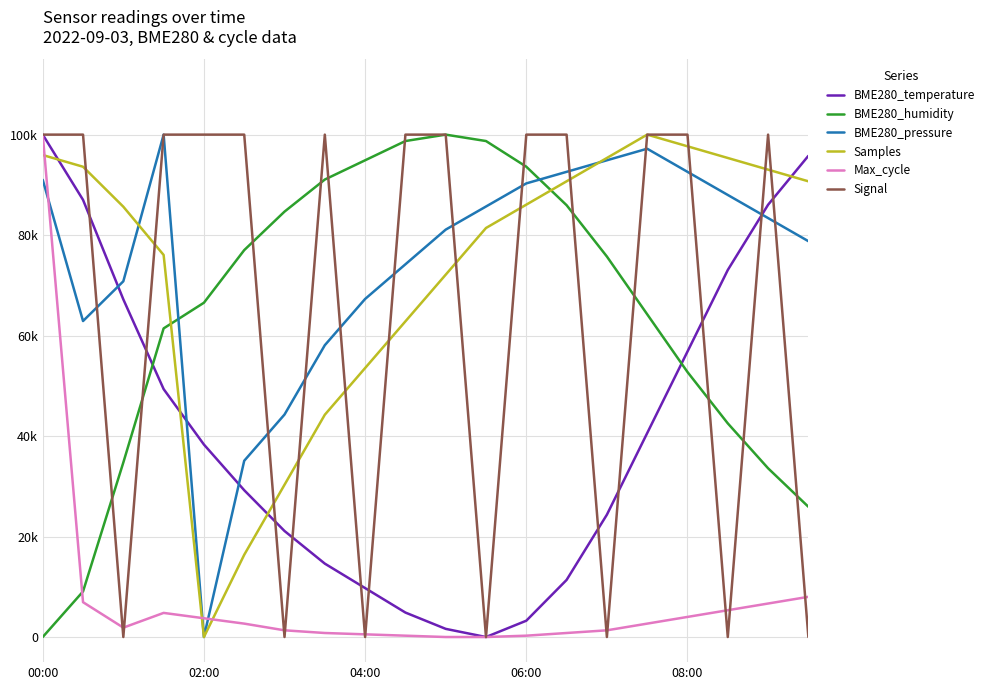

Does the chart have visible grid lines?

Yes